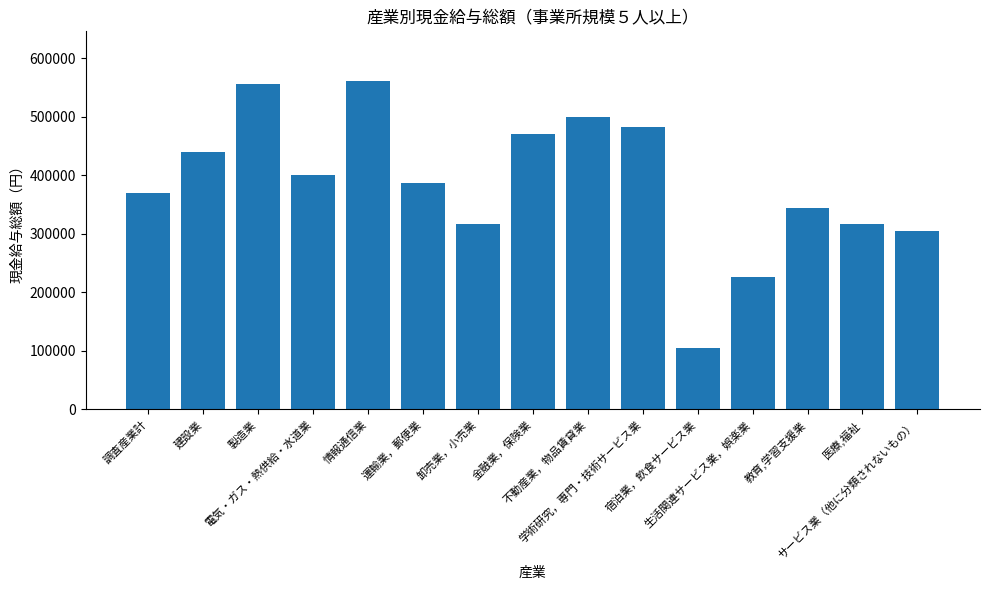

What is the maximum value shown in the chart?

561990